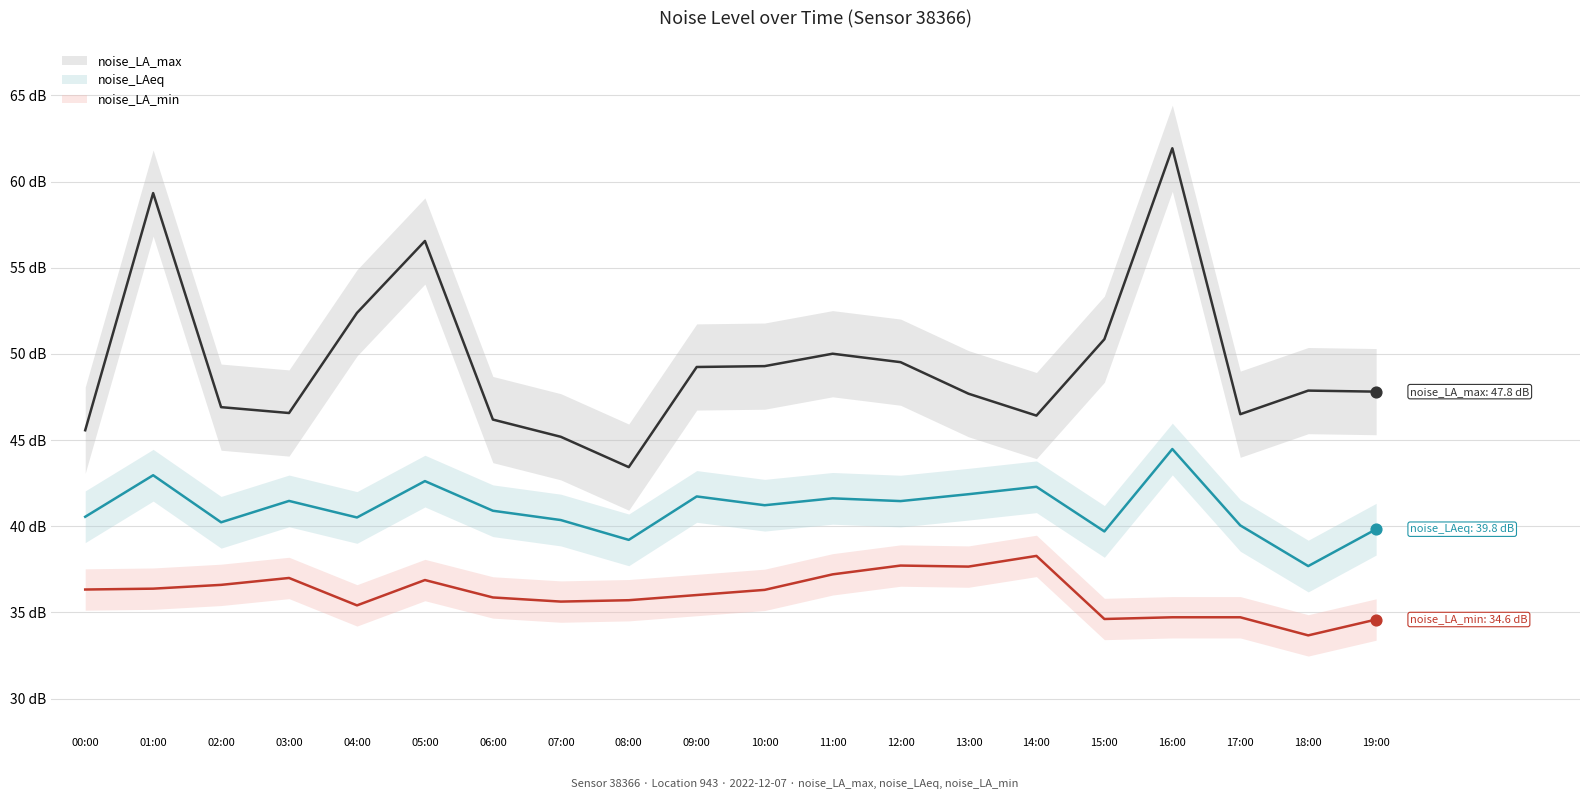

Which series reaches the maximum Y coordinate?

noise_LA_max